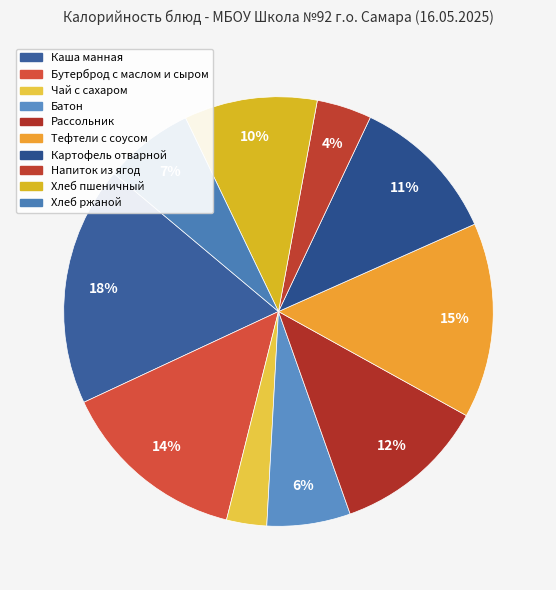

What is the largest slice in the pie chart?

Каша манная